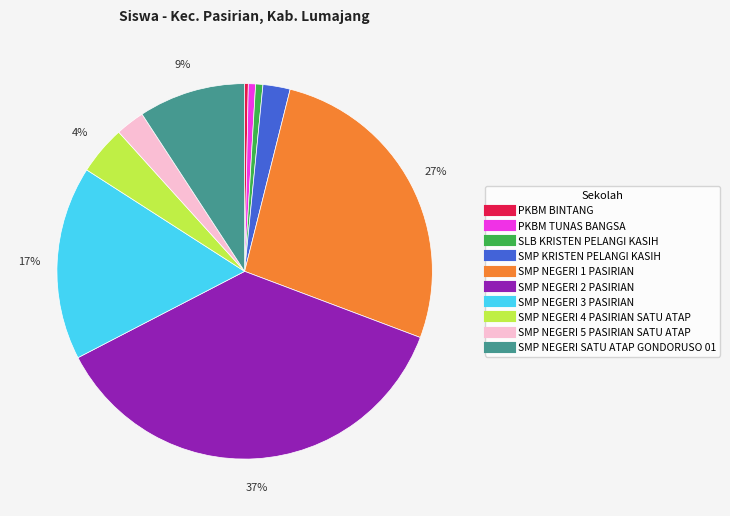

Does SMP NEGERI 1 PASIRIAN represent more than half of the total?

No